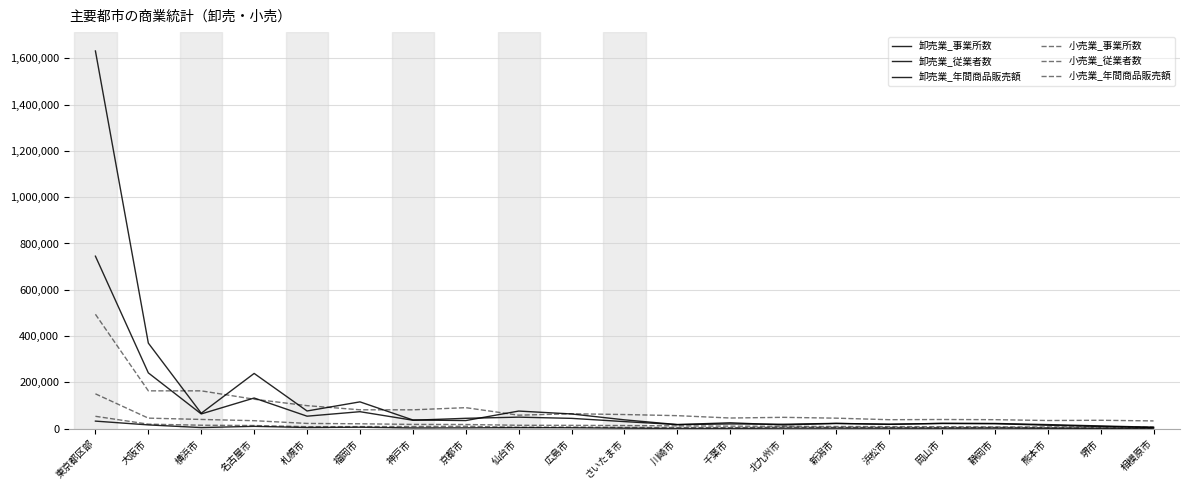

Which series has the largest range (max minus min)?

卸売業_年間商品販売額